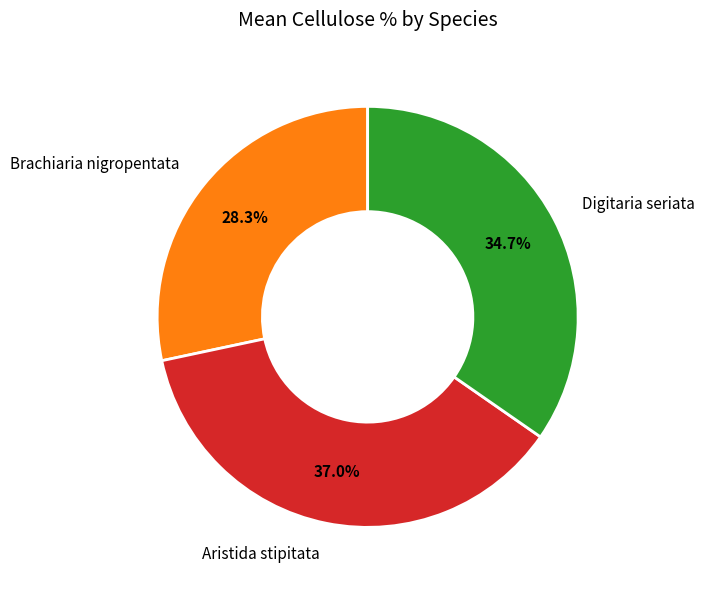

To the nearest percent, what portion does Digitaria seriata represent?

35%